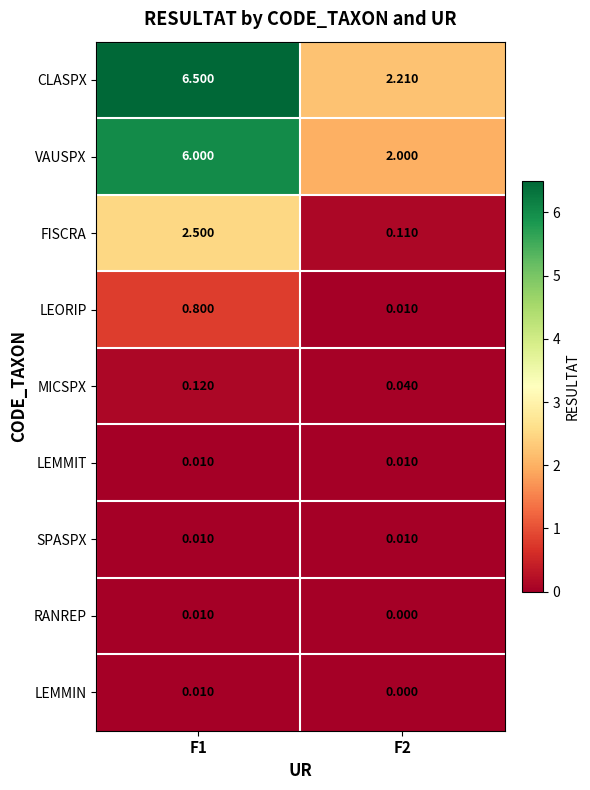

Which series has the largest total across all categories?

CLASPX